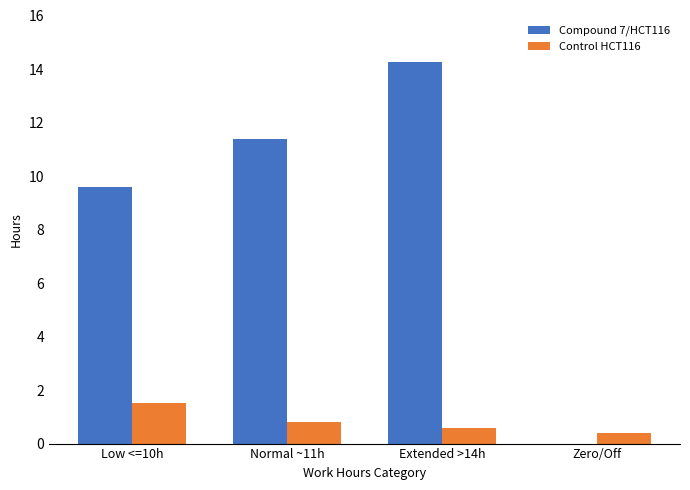

What is the sum of the Control HCT116 values at Extended >14h and Normal ~11h?

1.4